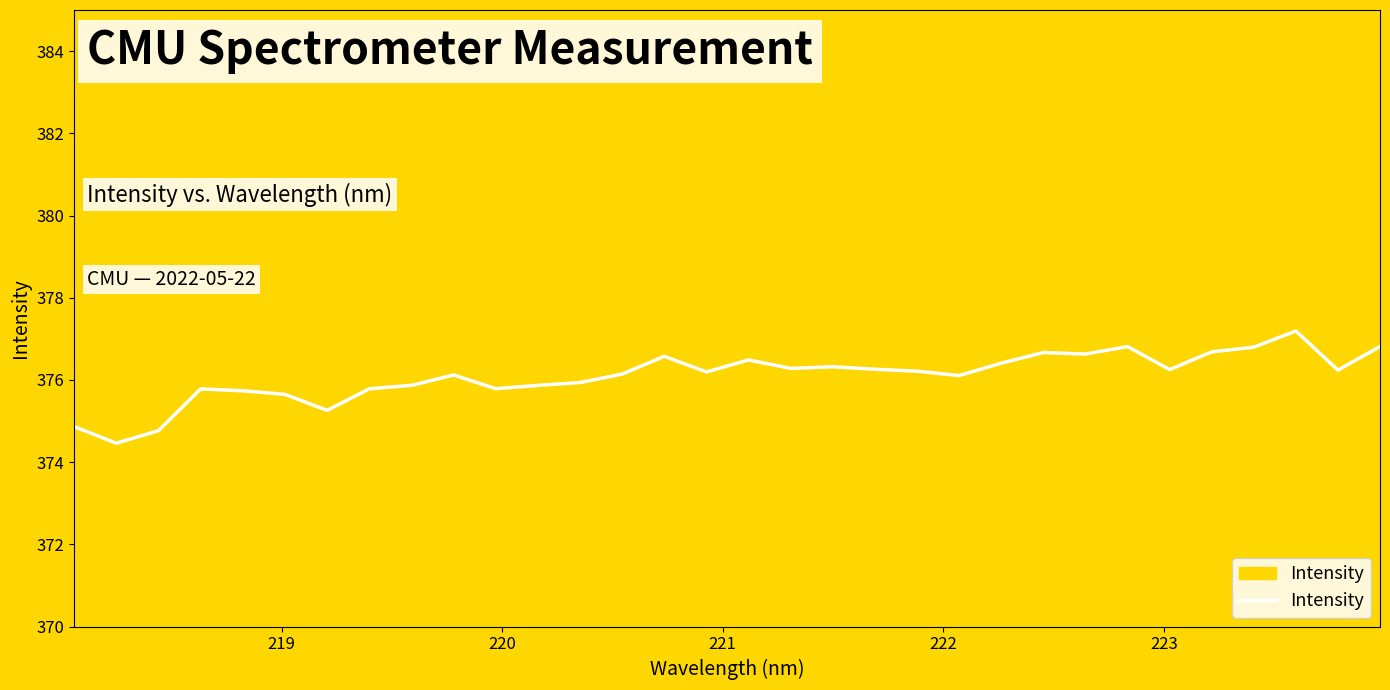

What is the difference between the maximum and minimum values?

2.7